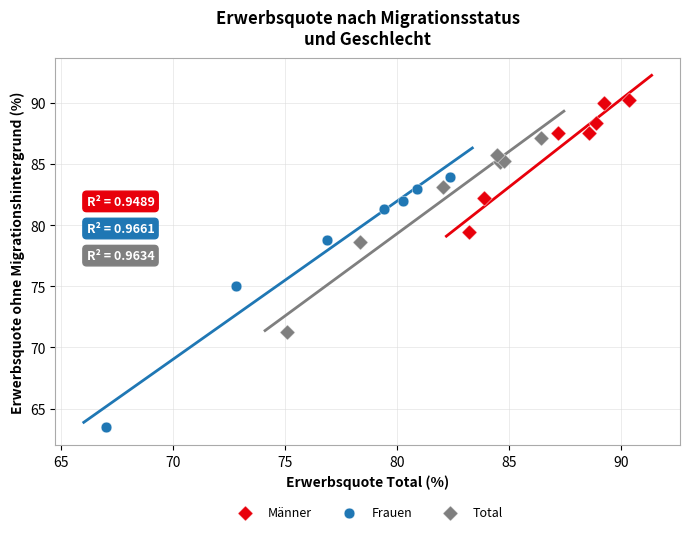

Which series contains the highest Y value?

Männer